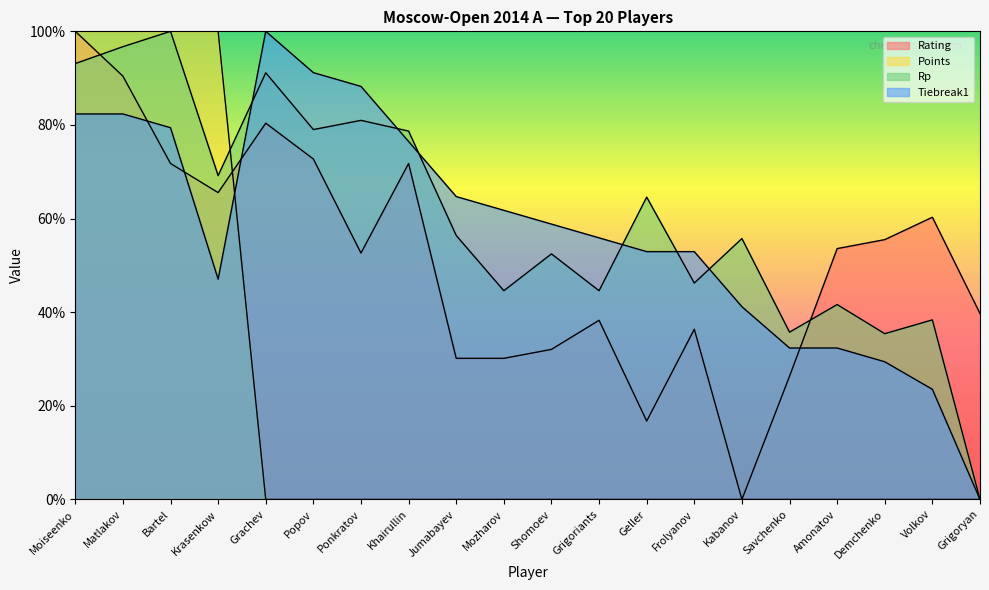

At Demchenko, list the series in order from smallest to largest.

Points, Tiebreak1, Rp, Rating